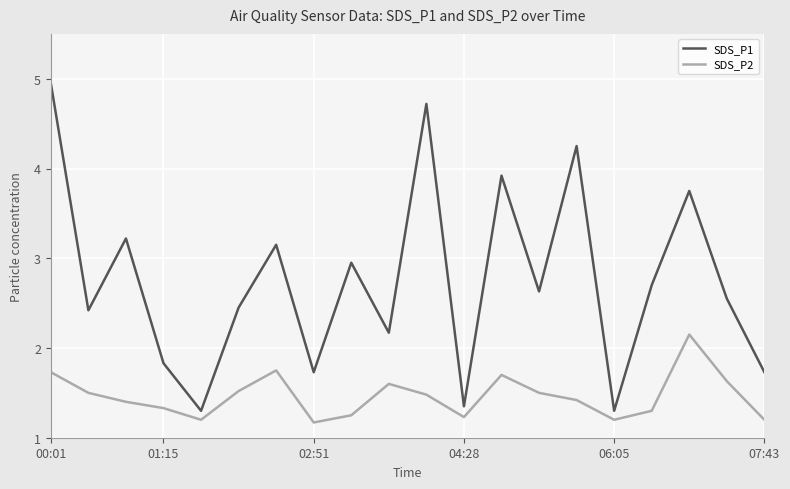

What is the difference between the maximum and minimum values in the SDS_P2 series?

1.0